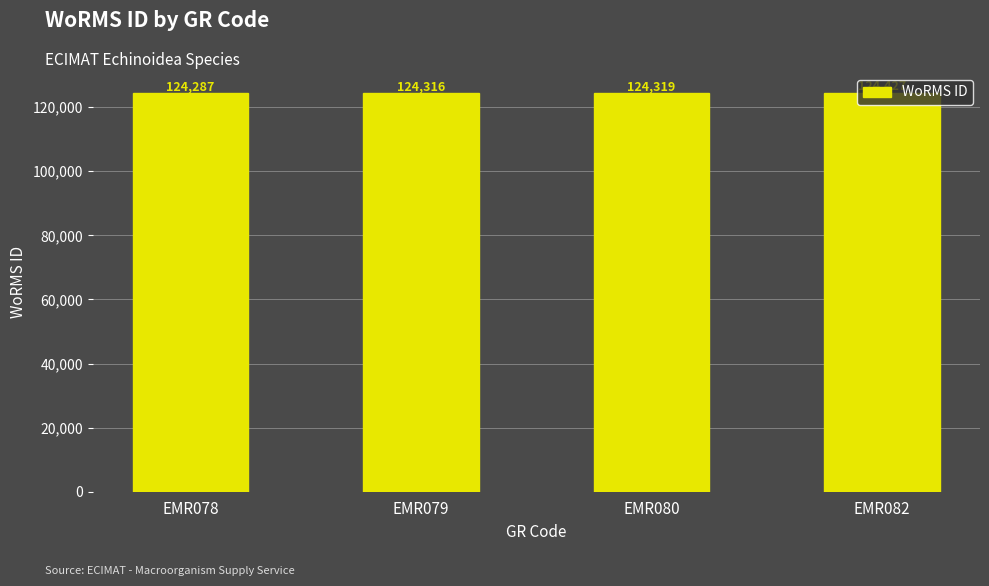

How many data points are less than 124319?

2